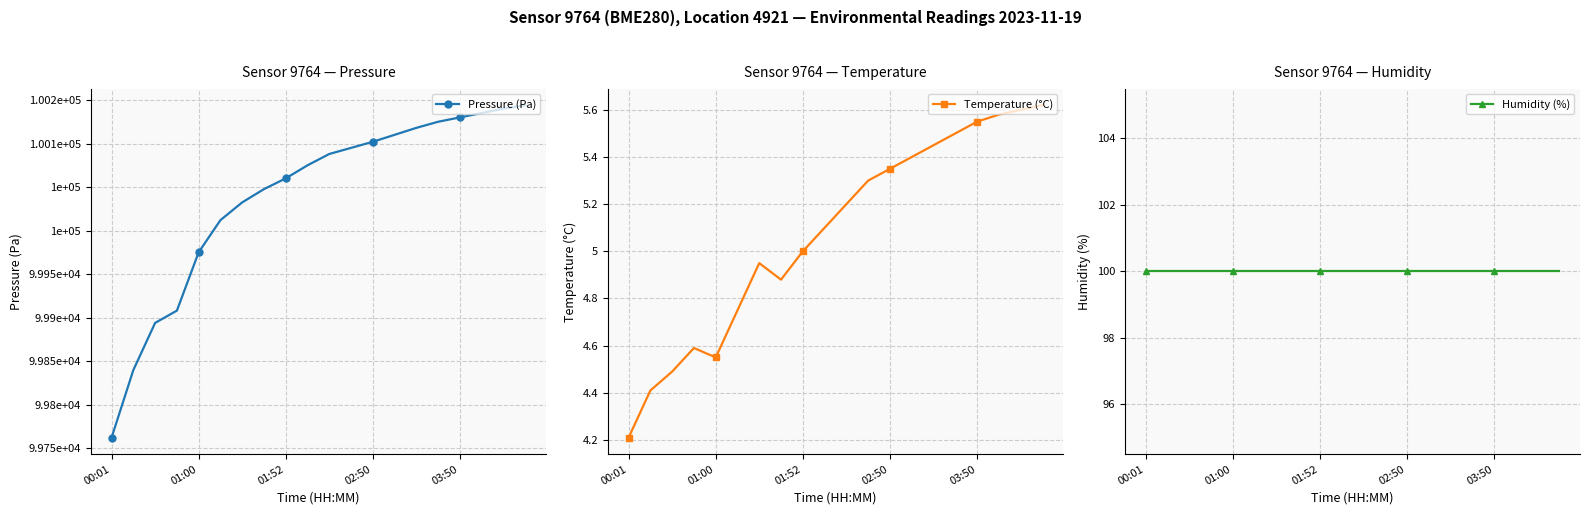

What is the minimum value shown in the chart?

4.2